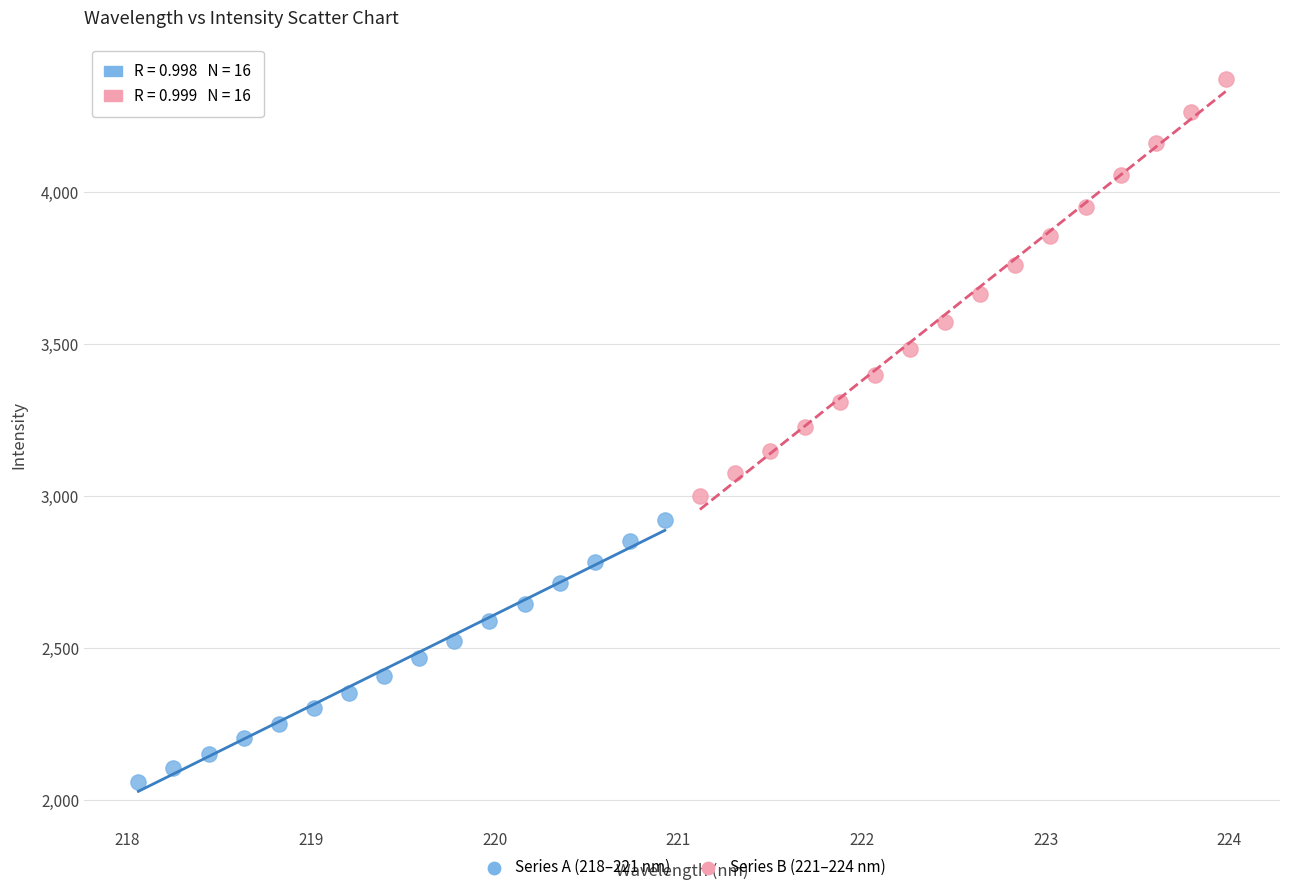

Which series has the widest spread of Y values?

Series B (221–224 nm)